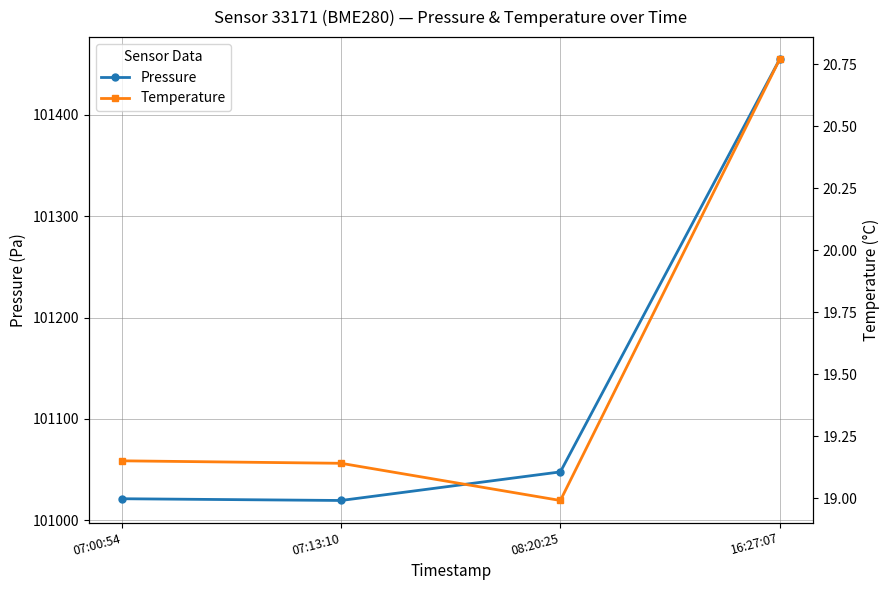

How many data points in Temperature are less than 19?

1